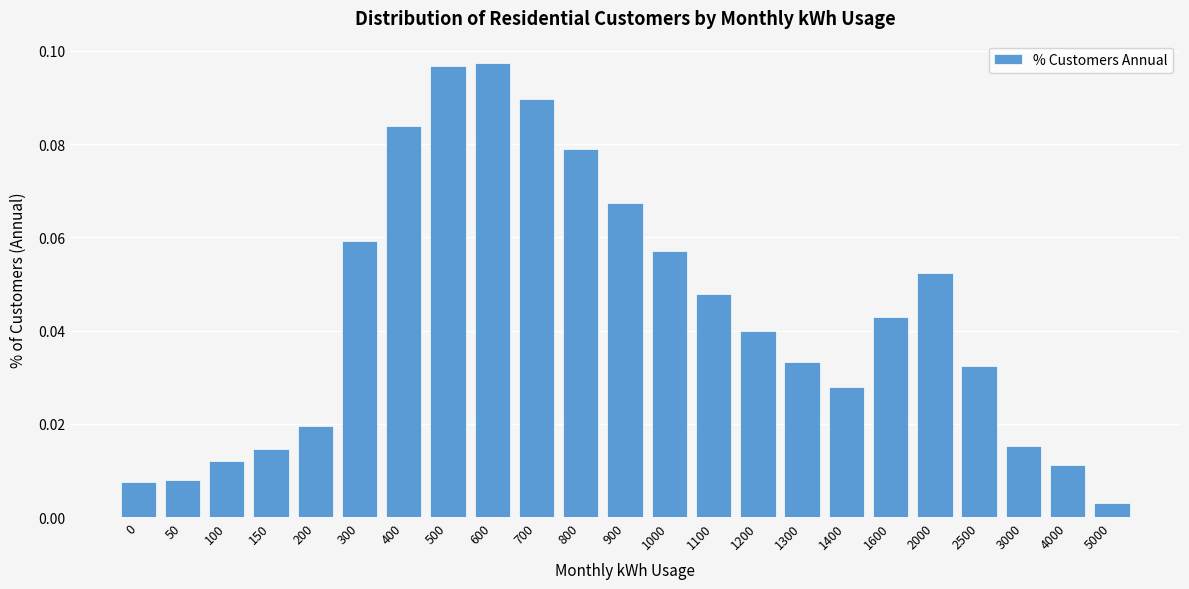

Where is the data nearest to the value 0?

5000